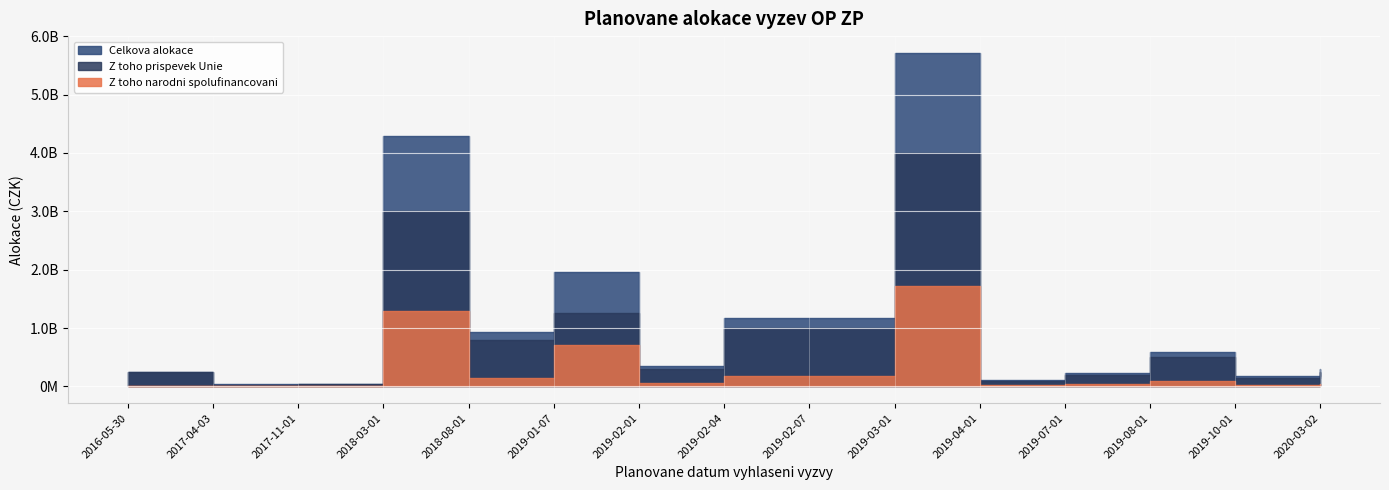

At which category is the sum across all series the highest?

2019-03-01